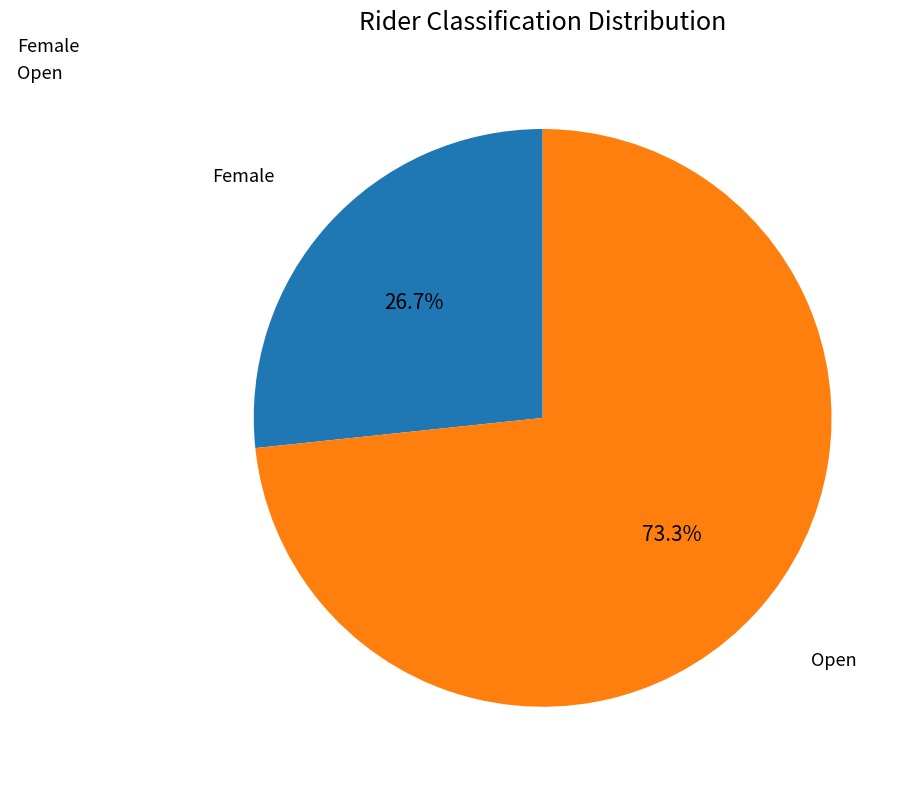

Which category has the biggest portion of the pie?

Open